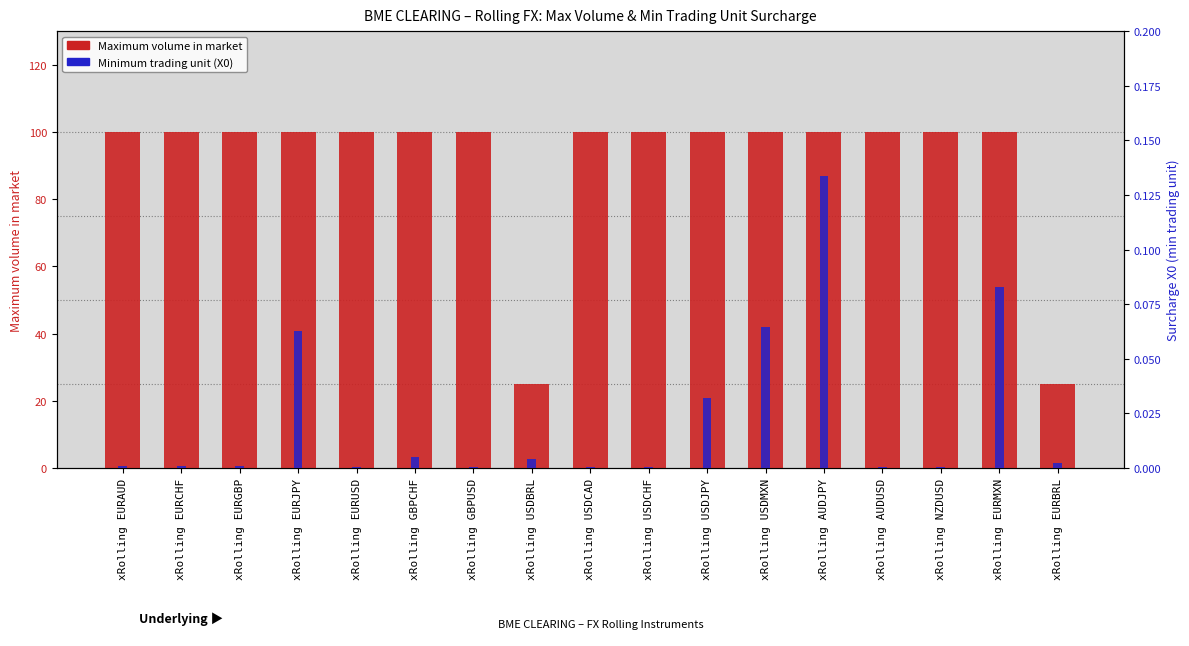

At xRolling NZDUSD, list the series in order from largest to smallest.

Maximum volume in market, Minimum trading unit (X0)